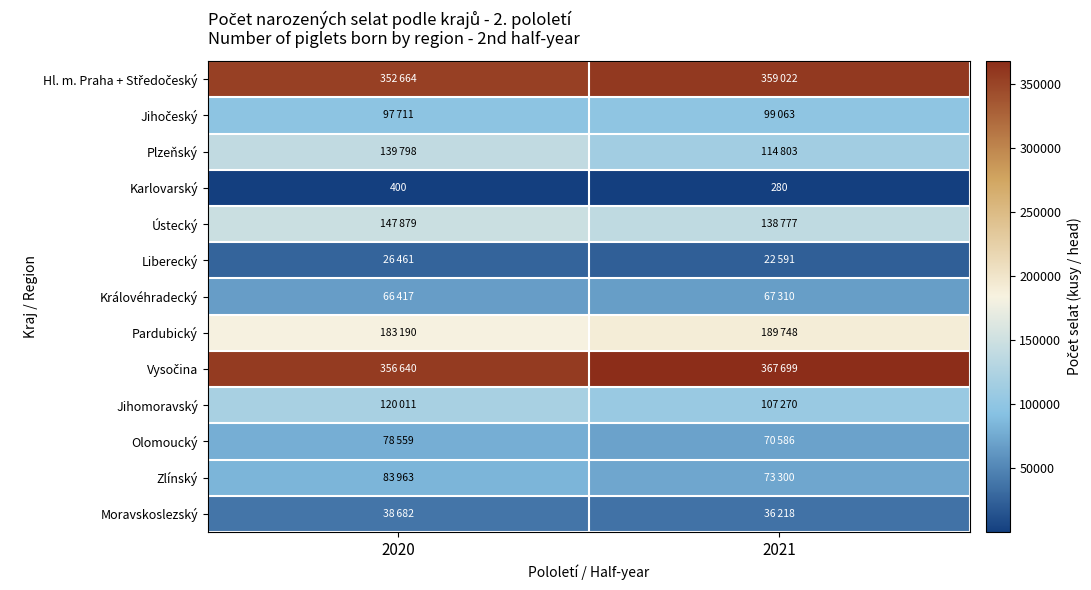

True or false: Karlovarský has a value of 280 at 2021.

True